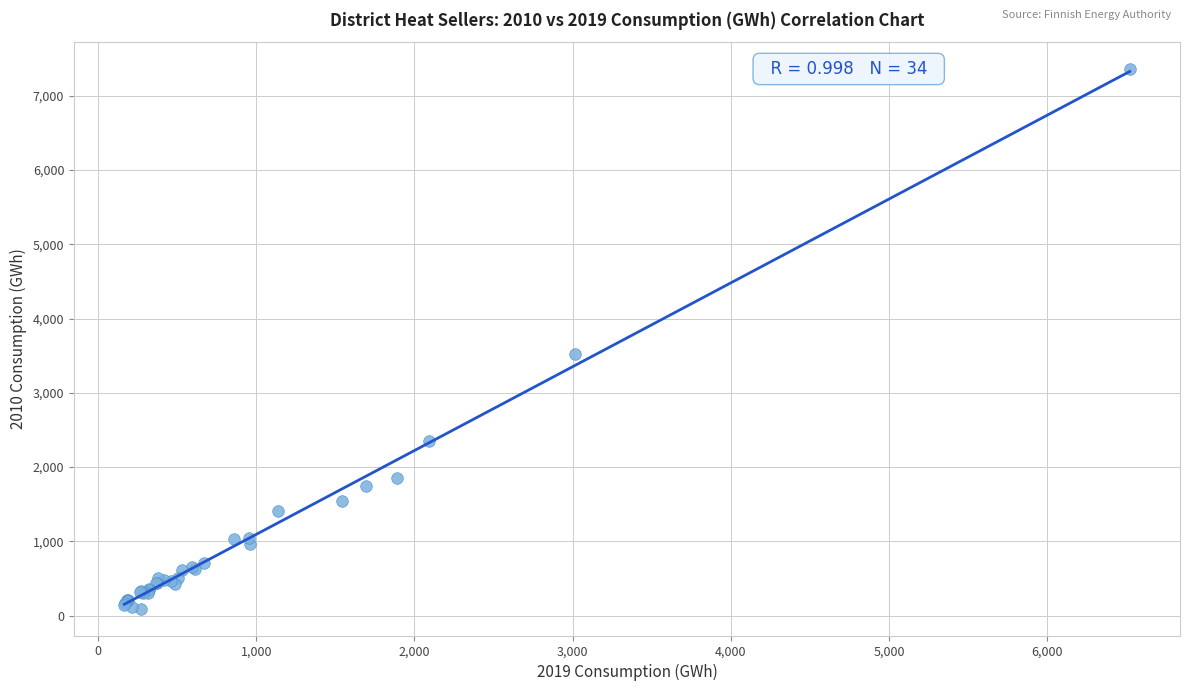

What Y value in the scatter plot is closest to 3727?

3524.4